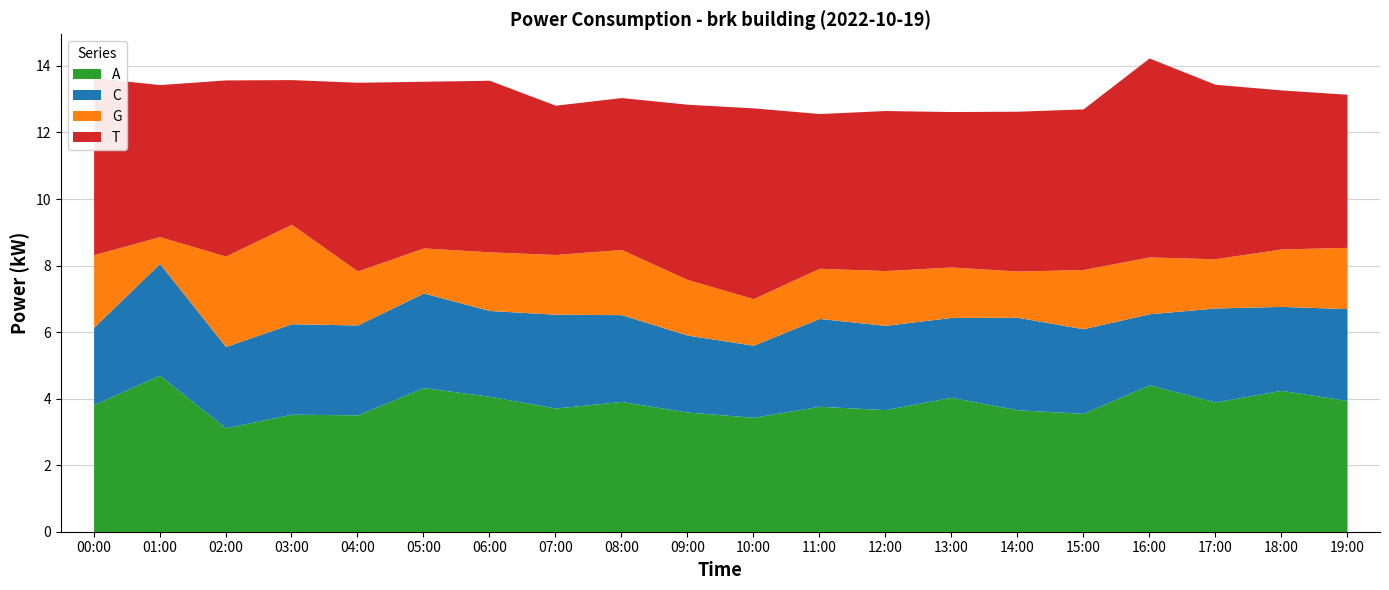

Is it true that the value at 07:00 is 4.8?

False